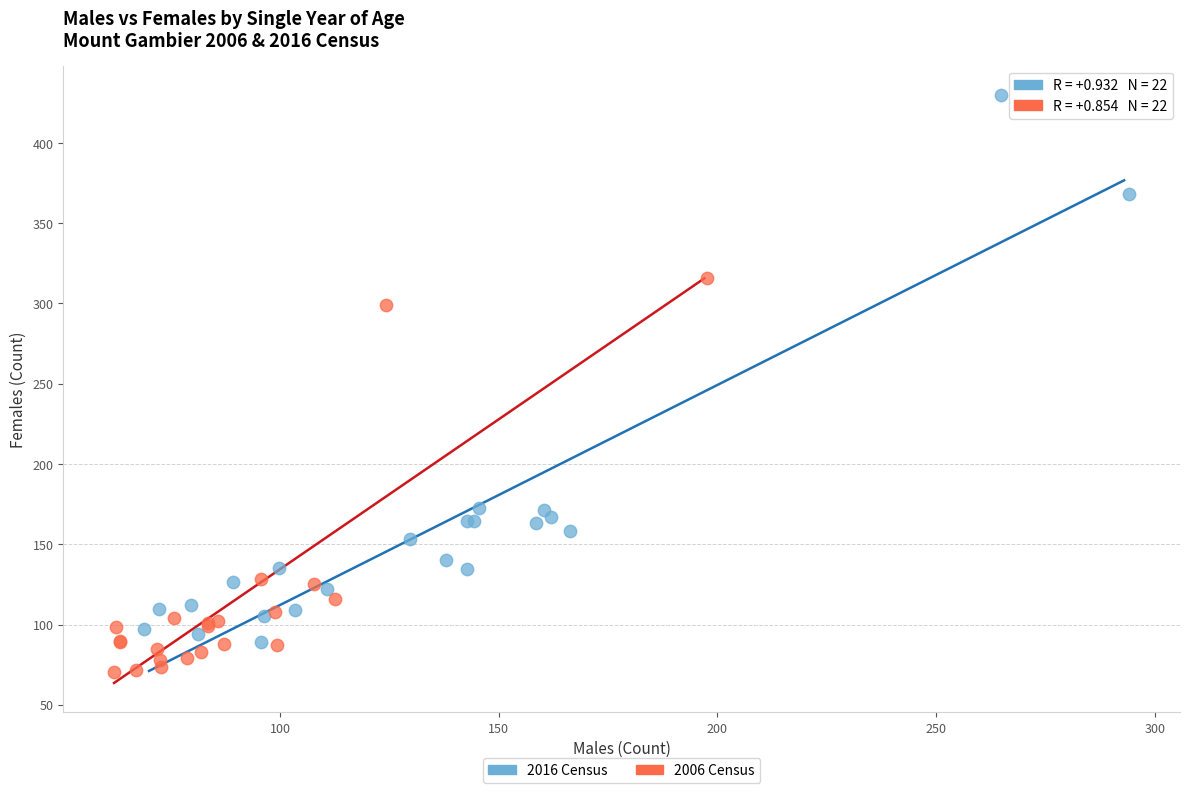

Which series reaches the maximum Y coordinate?

2016 Census